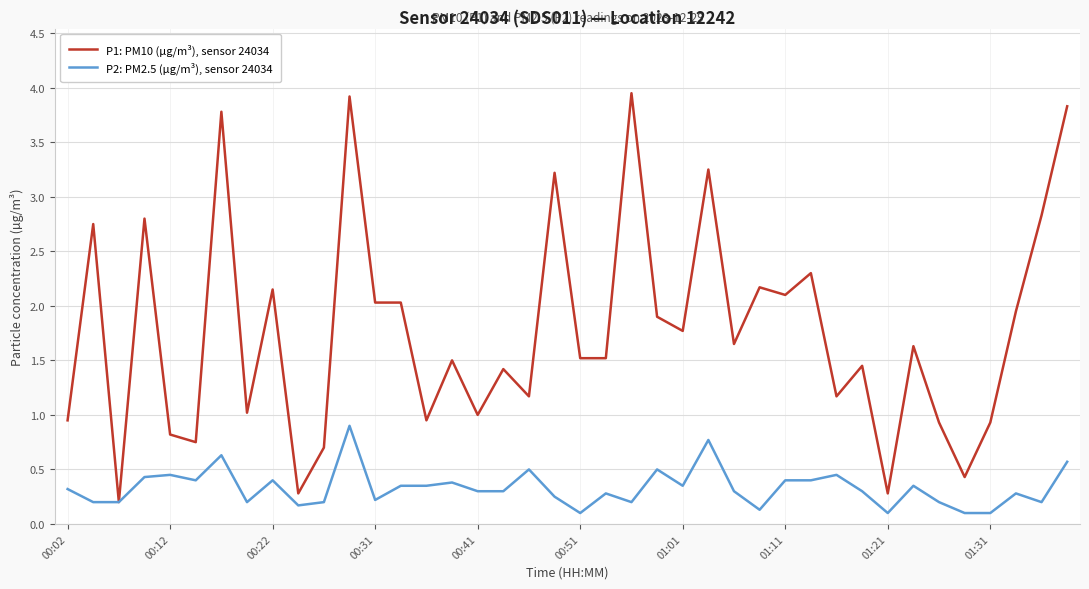

List the series in order of their peak value, lowest first.

P2: PM2.5 (µg/m³), sensor 24034, P1: PM10 (µg/m³), sensor 24034